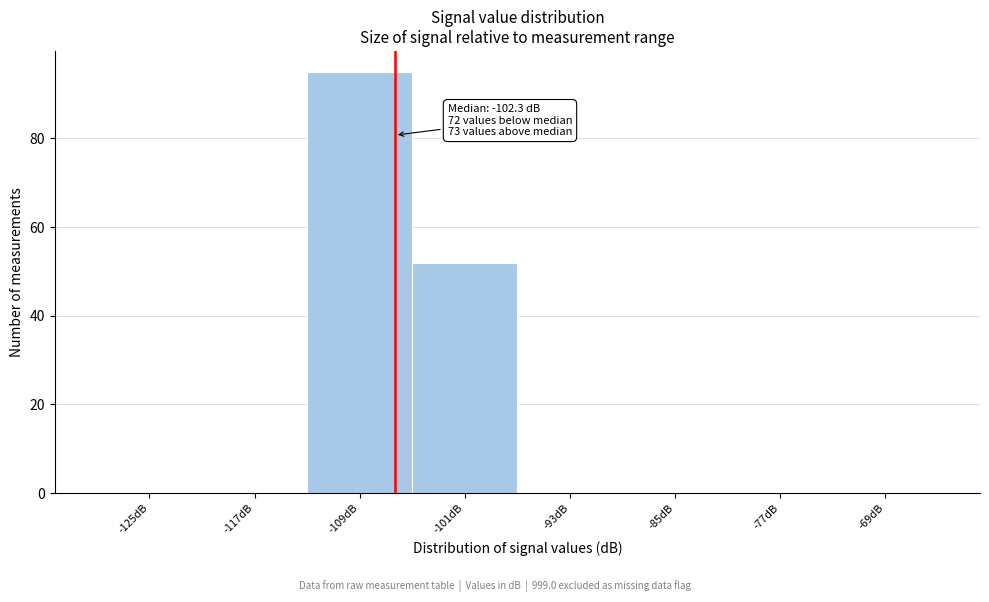

Reading left to right, transcribe all the data shown in this chart.

-125dB=0	-117dB=0	-109dB=95	-101dB=52	-93dB=0	-85dB=0	-77dB=0	-69dB=0